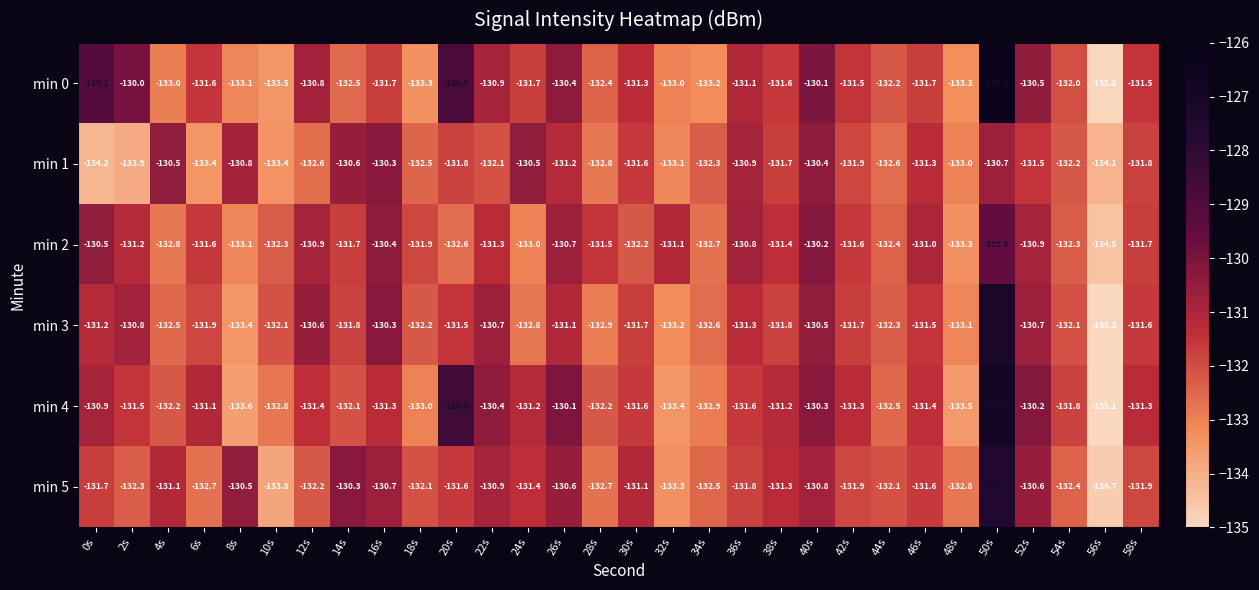

Count the number of categories in the chart.

30